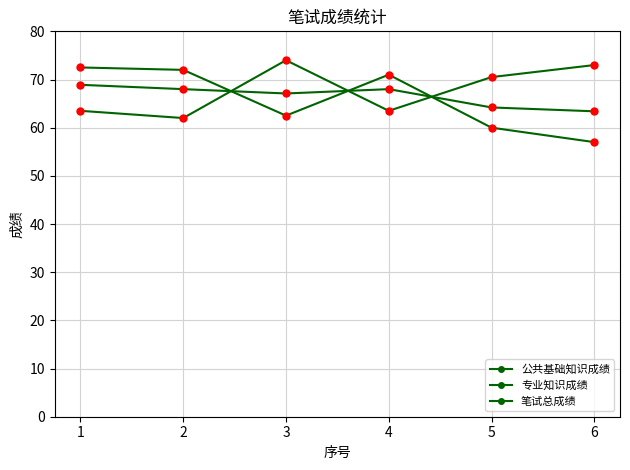

At which label does 公共基础知识成绩 first exceed 70?

3